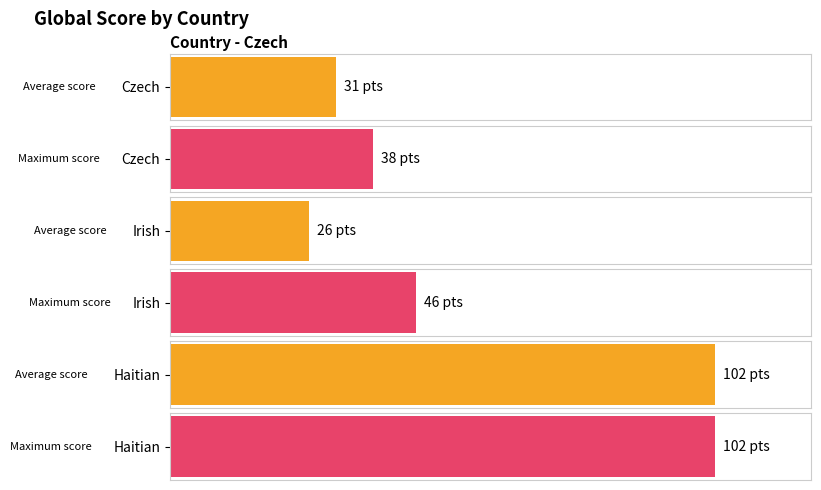

Rank the series by their average value, from highest to lowest.

Maximum Global Score, Average Global Score